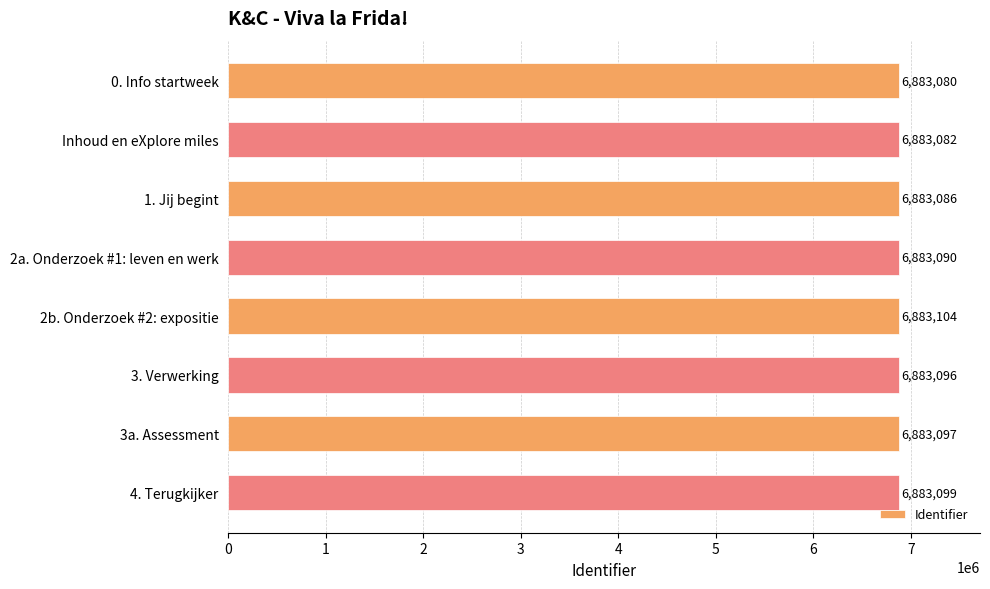

At which label is the value closest to 6883092?

2a. Onderzoek #1: leven en werk